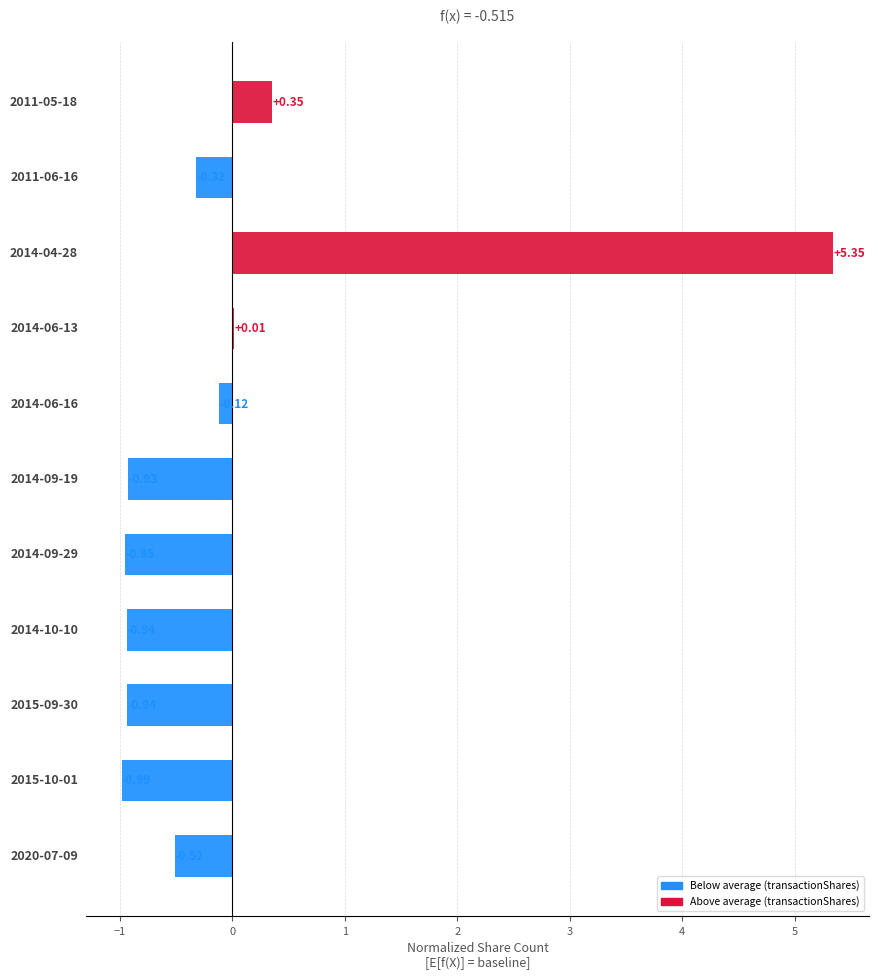

How many series are shown in this chart?

1